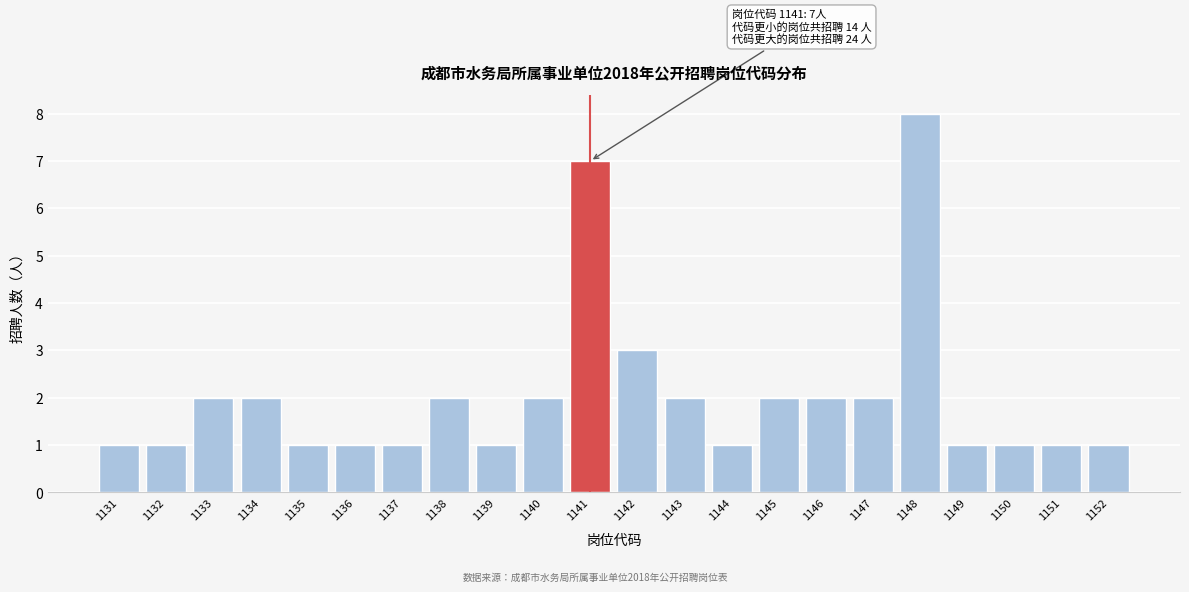

Reading right to left, transcribe all the data shown in this chart.

1152=1	1151=1	1150=1	1149=1	1148=8	1147=2	1146=2	1145=2	1144=1	1143=2	1142=3	1141=7	1140=2	1139=1	1138=2	1137=1	1136=1	1135=1	1134=2	1133=2	1132=1	1131=1